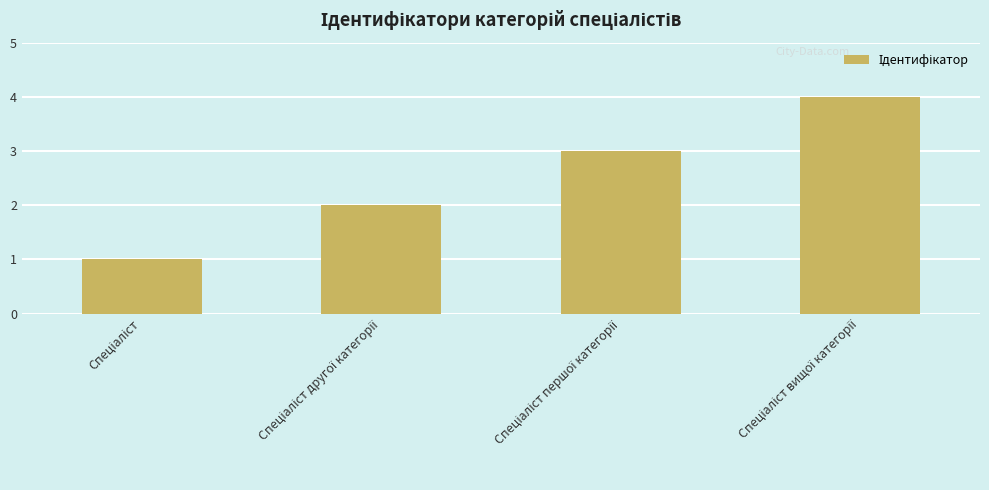

How many bars are there in total?

4